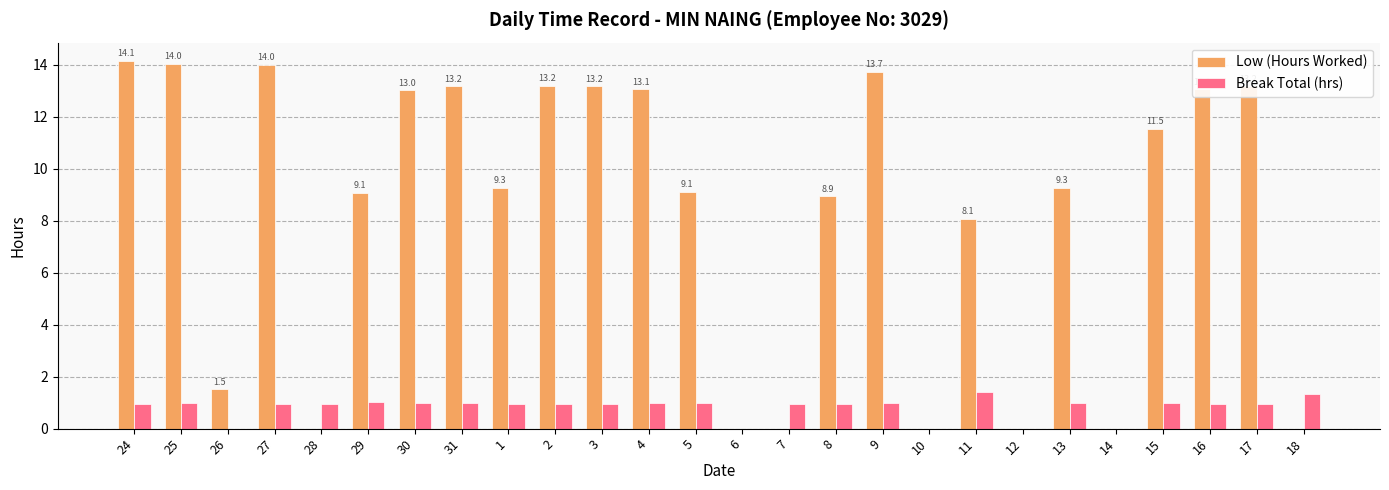

What is the greatest value displayed?

14.1